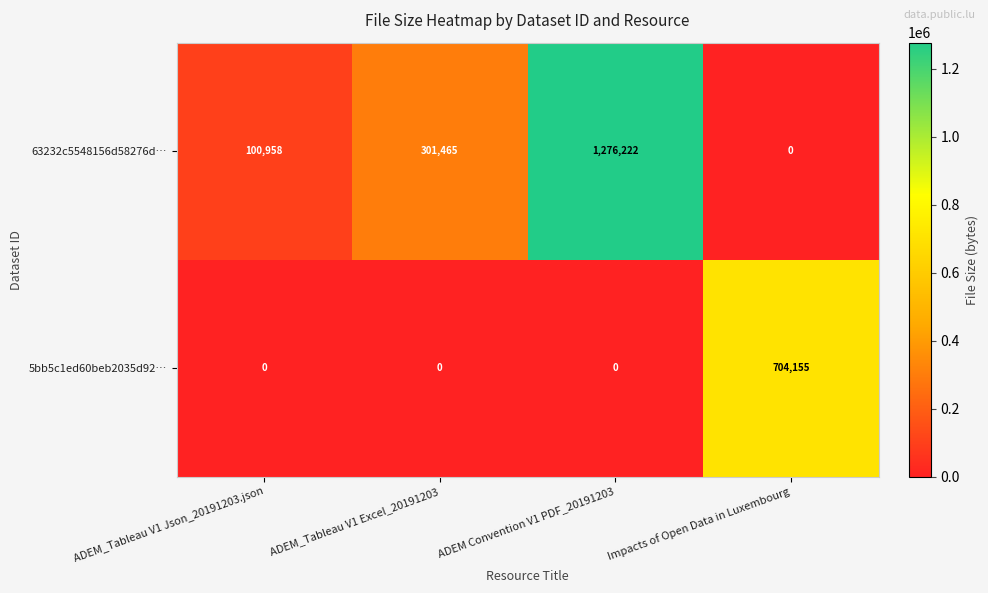

Reading left to right, what are all the values shown in this chart?

63232c5548156d58276d…: ADEM_Tableau V1 Json_20191203.json=100958	ADEM_Tableau V1 Excel_20191203=301465	ADEM Convention V1 PDF_20191203=1276222	Impacts of Open Data in Luxembourg=0
5bb5c1ed60beb2035d92…: ADEM_Tableau V1 Json_20191203.json=0	ADEM_Tableau V1 Excel_20191203=0	ADEM Convention V1 PDF_20191203=0	Impacts of Open Data in Luxembourg=704155